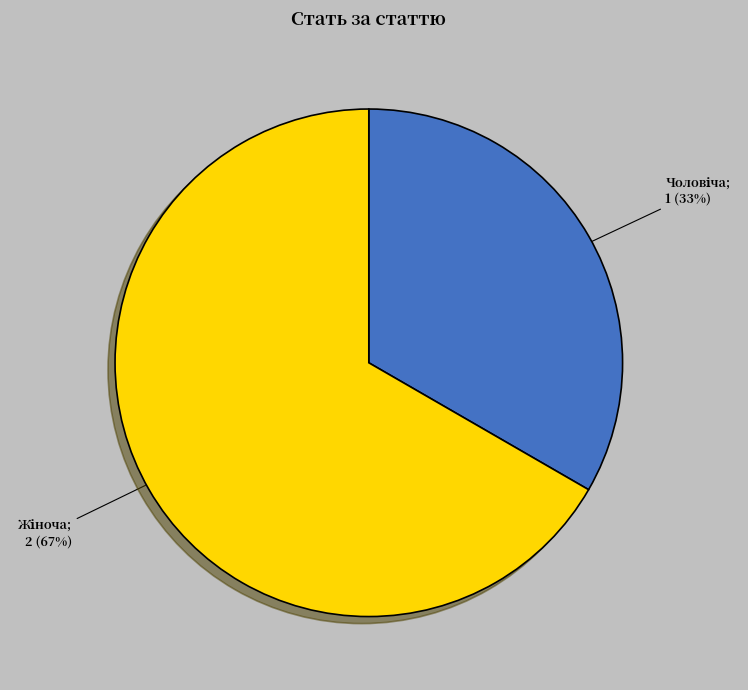

Does any single category account for the majority?

Yes